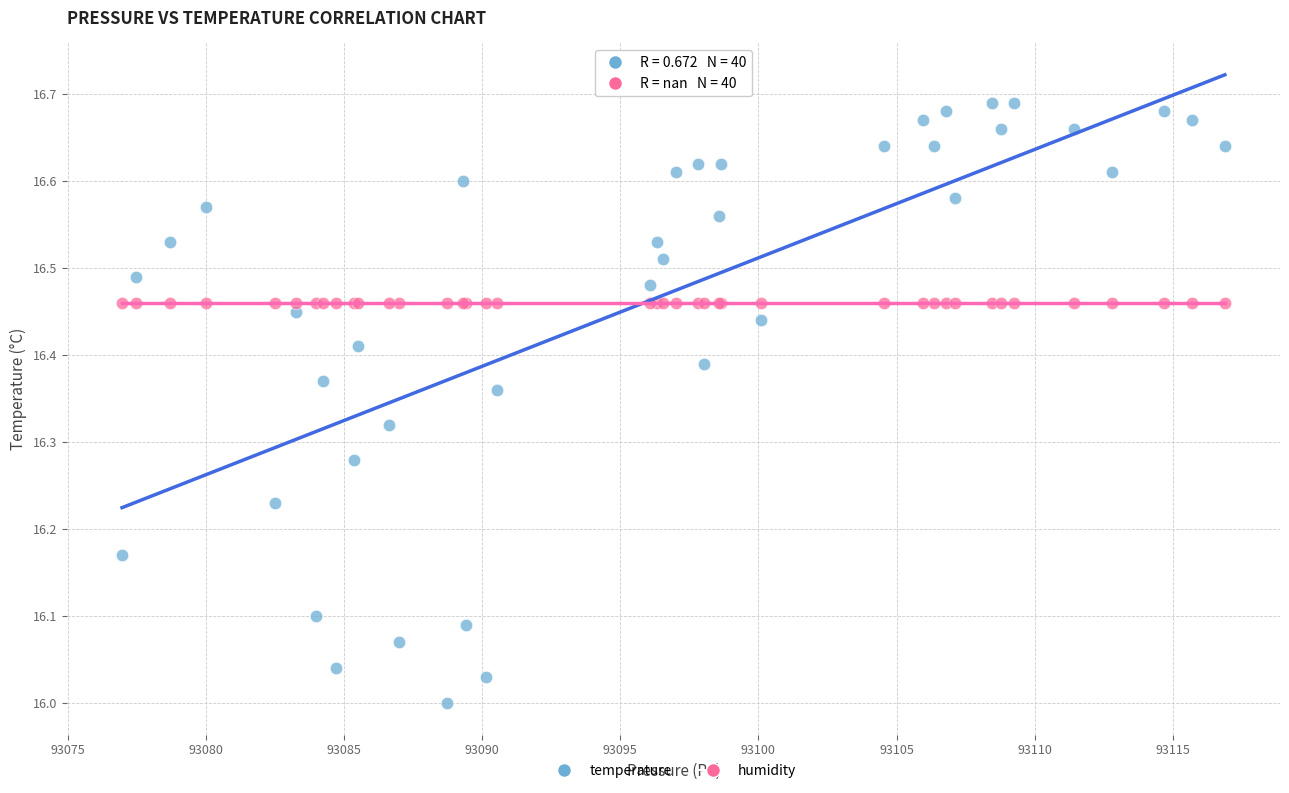

What are all the series names shown in the legend?

temperature, humidity